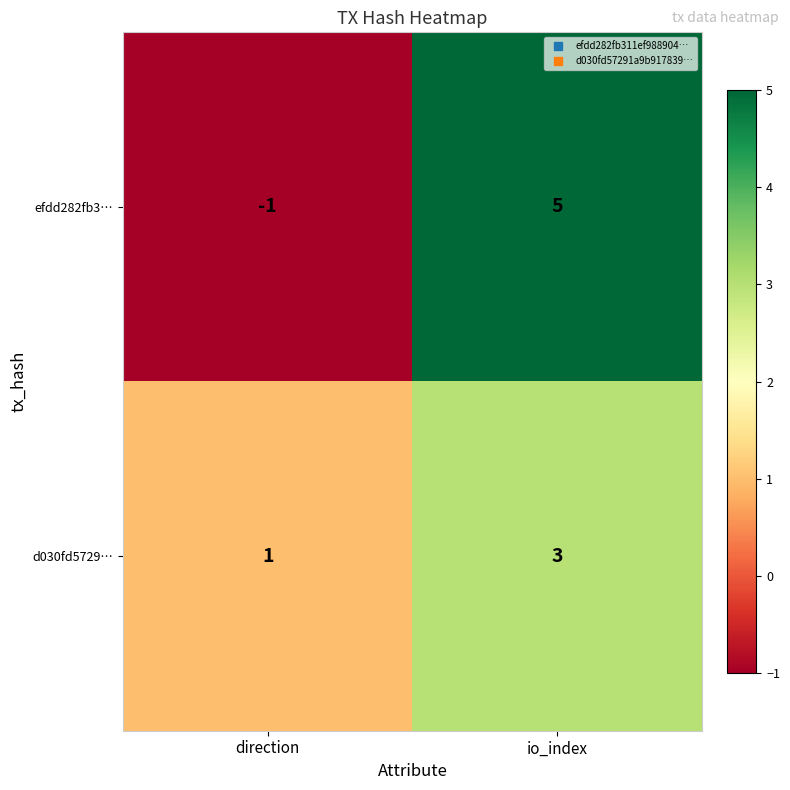

What is the difference between the highest and lowest values at io_index?

2